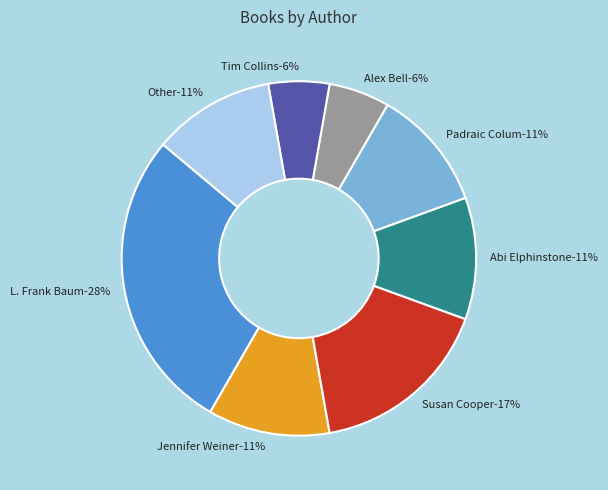

What percentage is the Susan Cooper slice, to the nearest percent?

17%